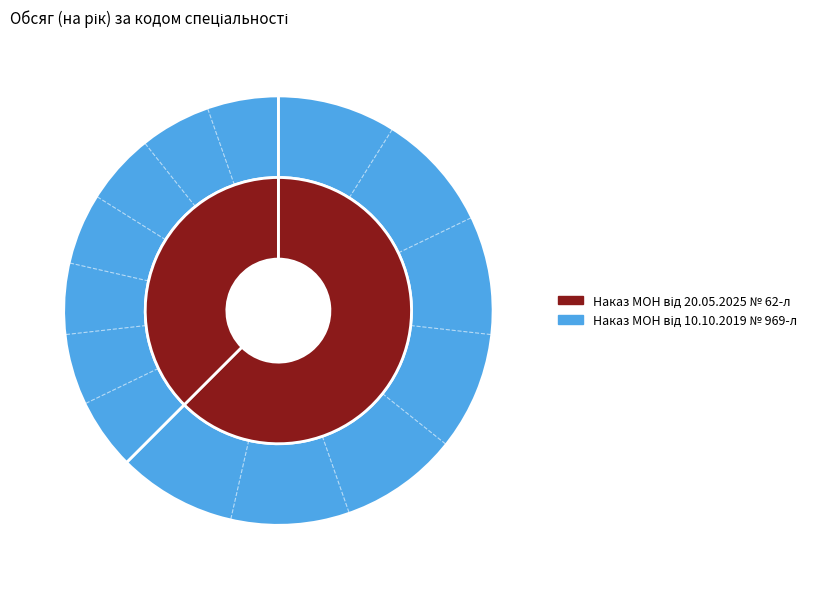

To the nearest percent, what percentage of the pie is I8 Фармація?

19%